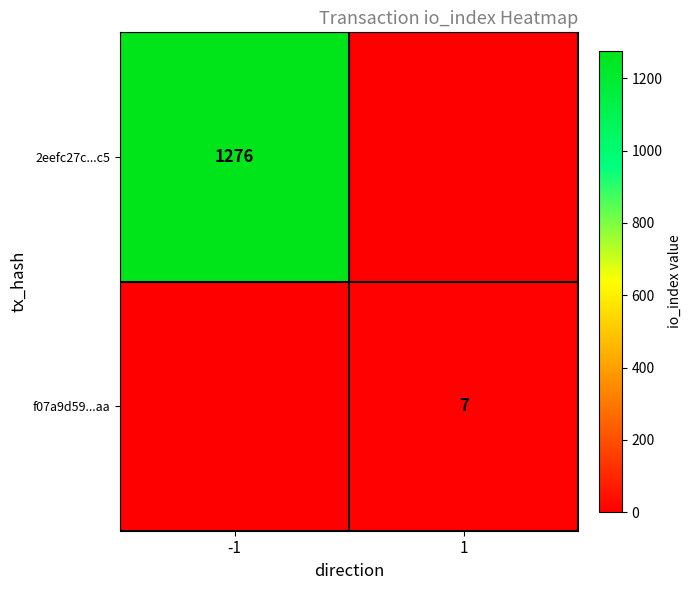

The 2eefc27c...c5 series shows 1831 at -1. True or false?

False